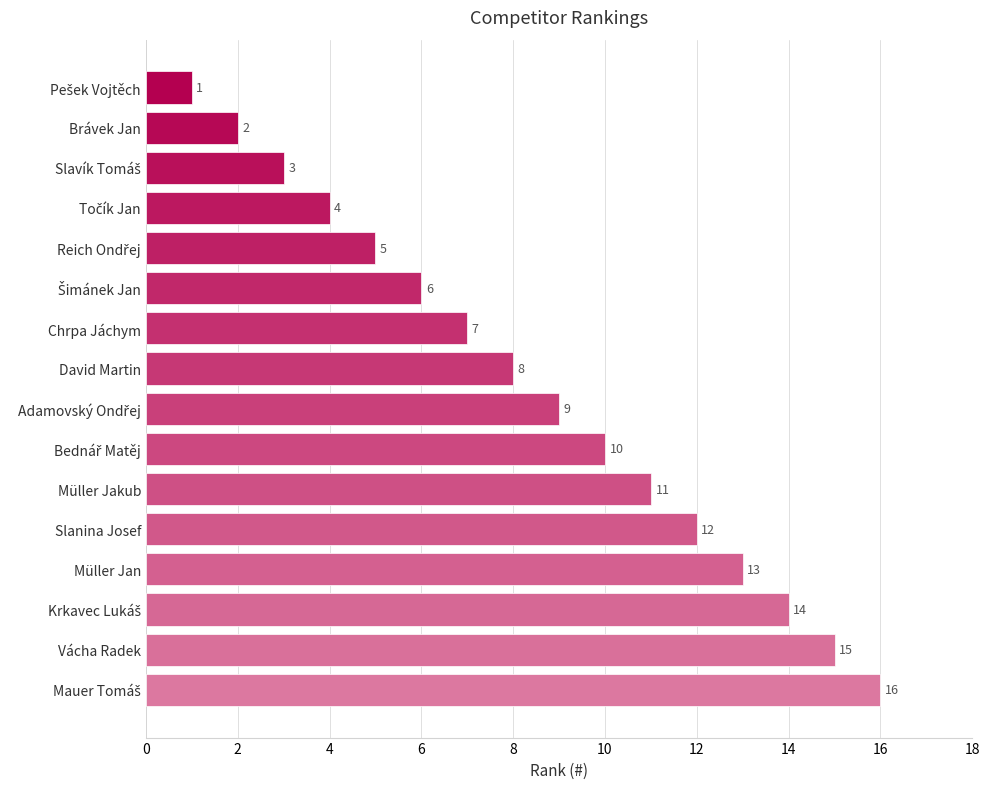

How many categories are shown in the chart?

16